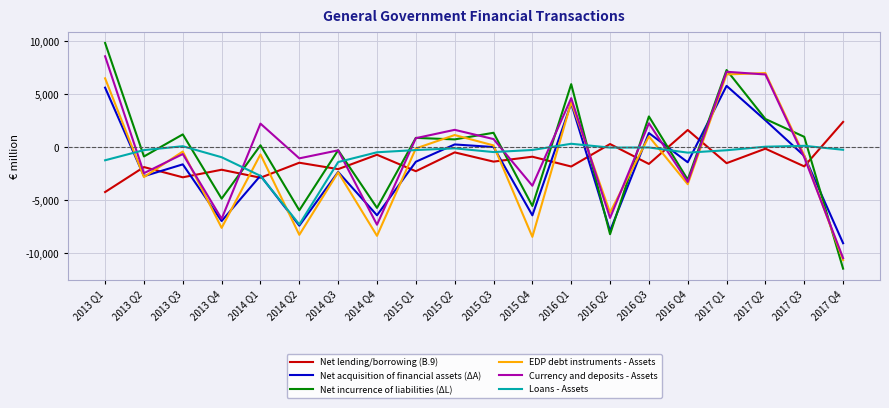

The value of EDP debt instruments - Assets at 2017 Q2 is 3964. True or false?

False